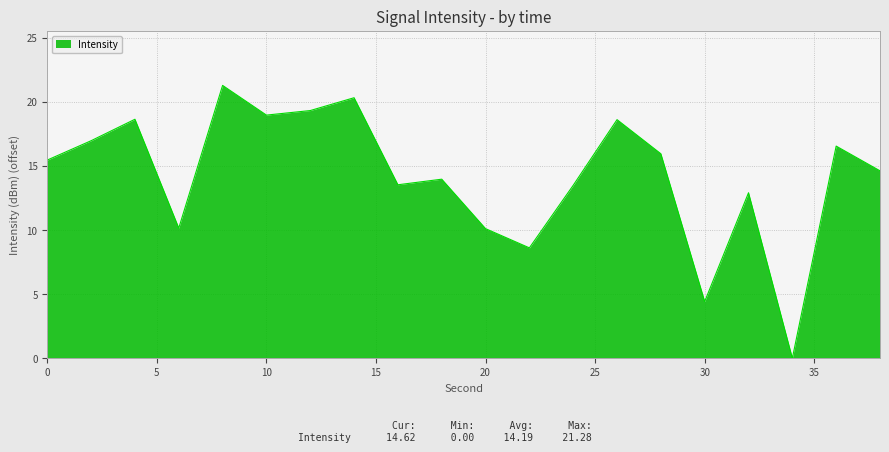

Count the number of categories in the chart.

20